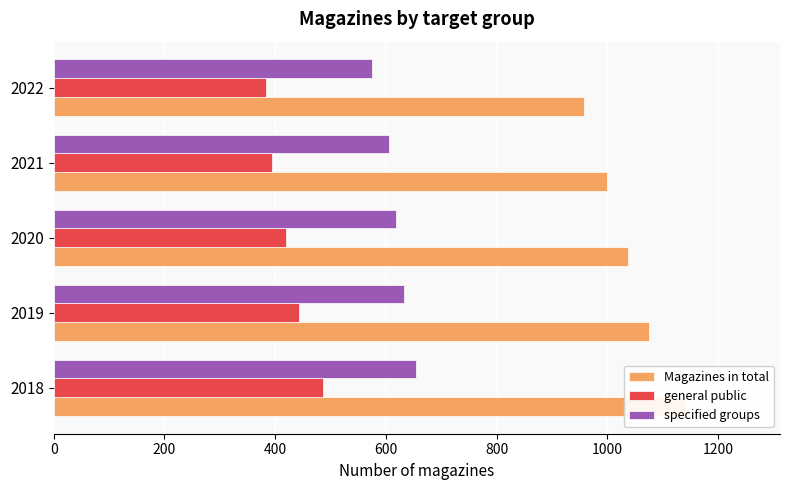

What is the difference between the second highest and minimum values in the Magazines in total series?

118